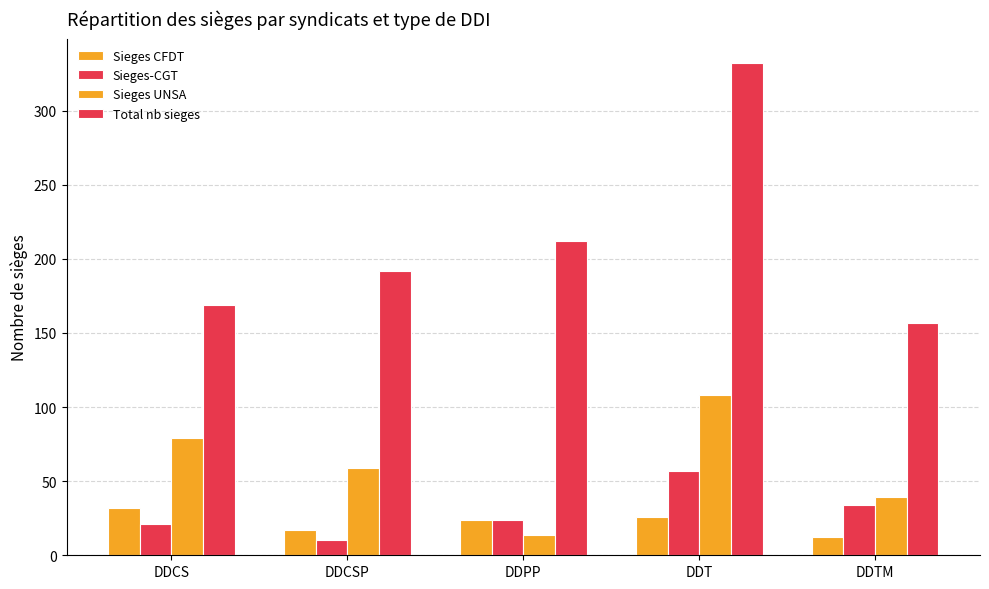

How many series are shown in this chart?

4